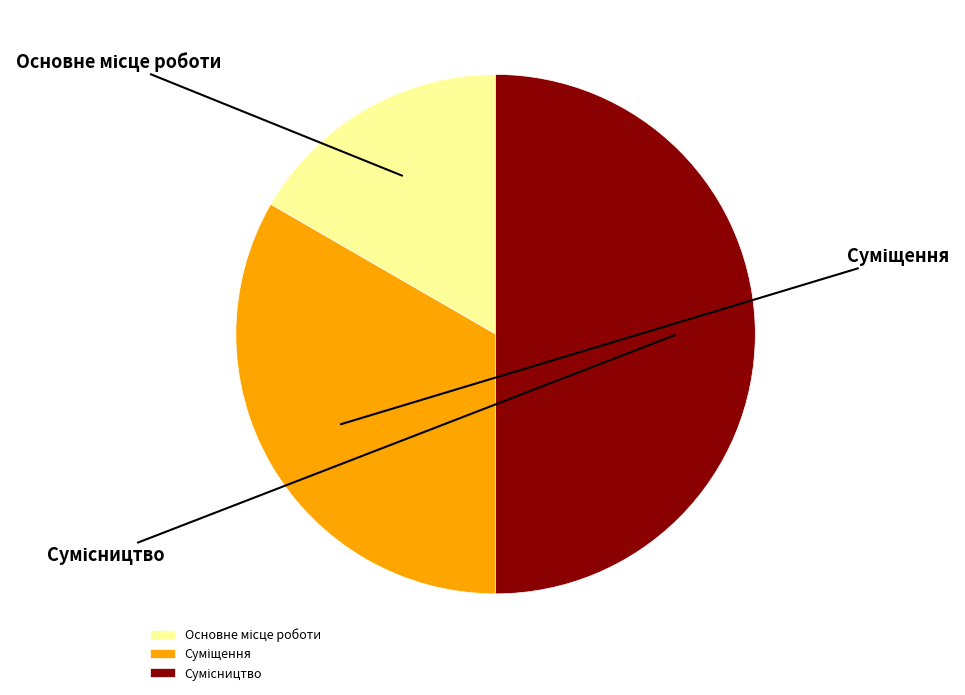

Is there any slice that represents more than half of the pie?

No